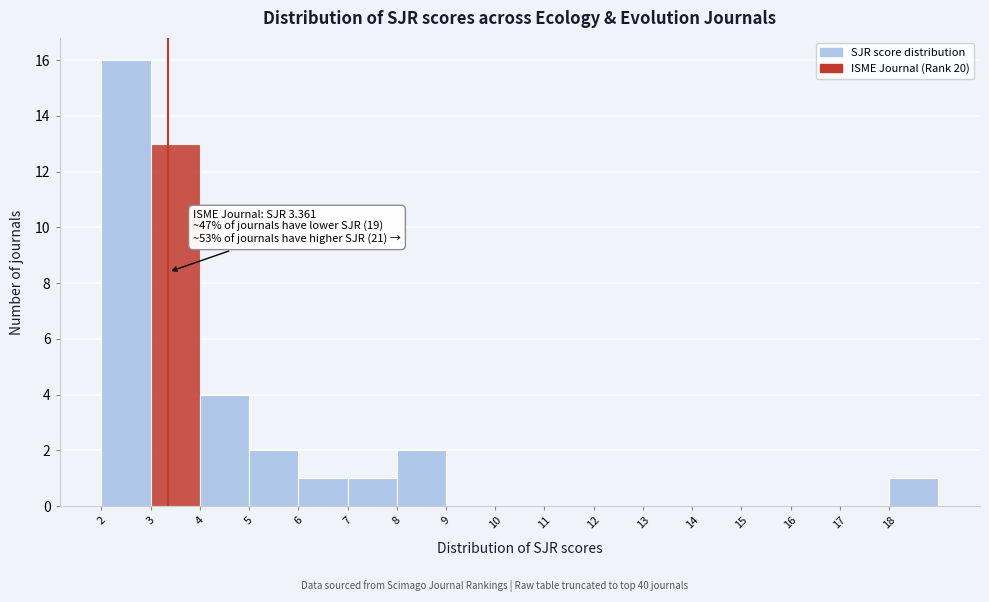

Which range on the x-axis has the tallest bar?

2 to 3